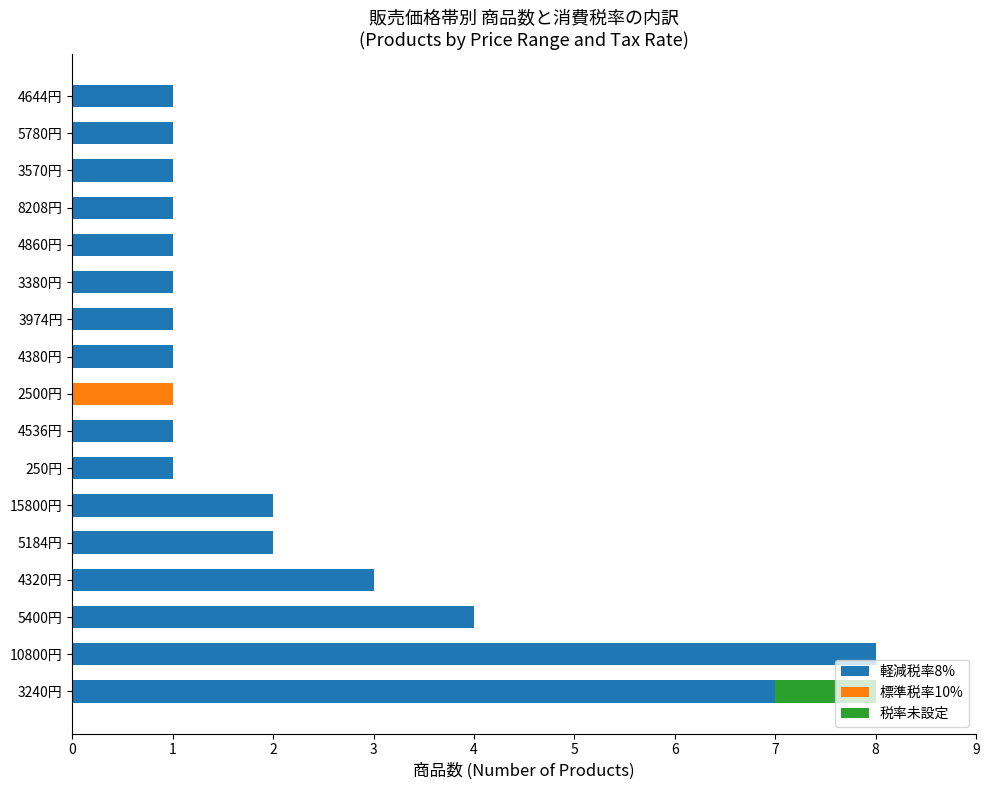

The value of 軽減税率8% at 2500円 is 0. True or false?

True